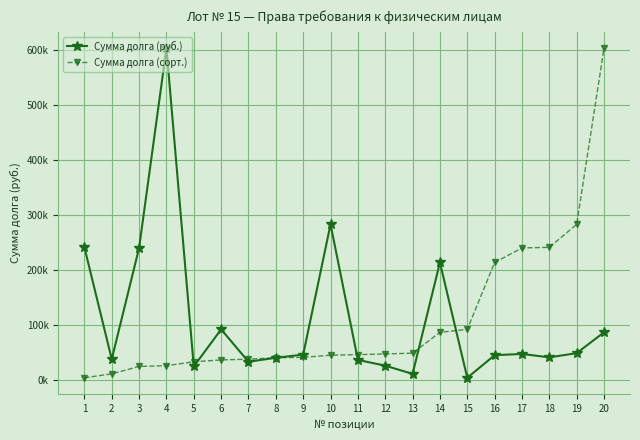

Between which two adjacent categories do Сумма долга (сорт.) and Сумма долга (руб.) first intersect?

4 and 5